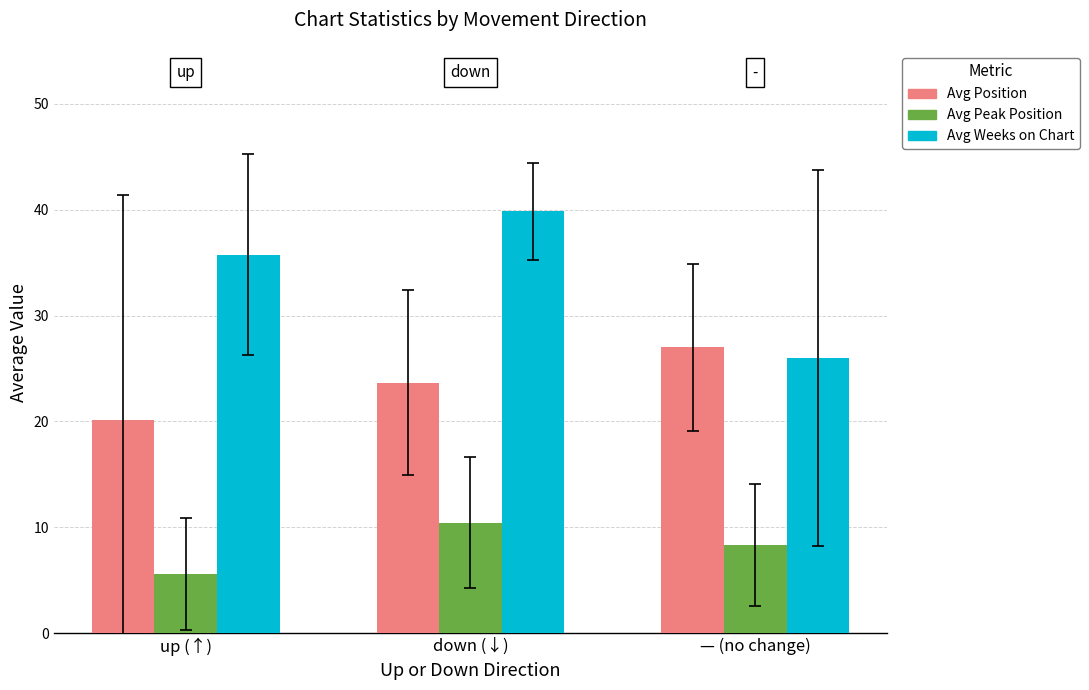

How many groups of bars are there?

3